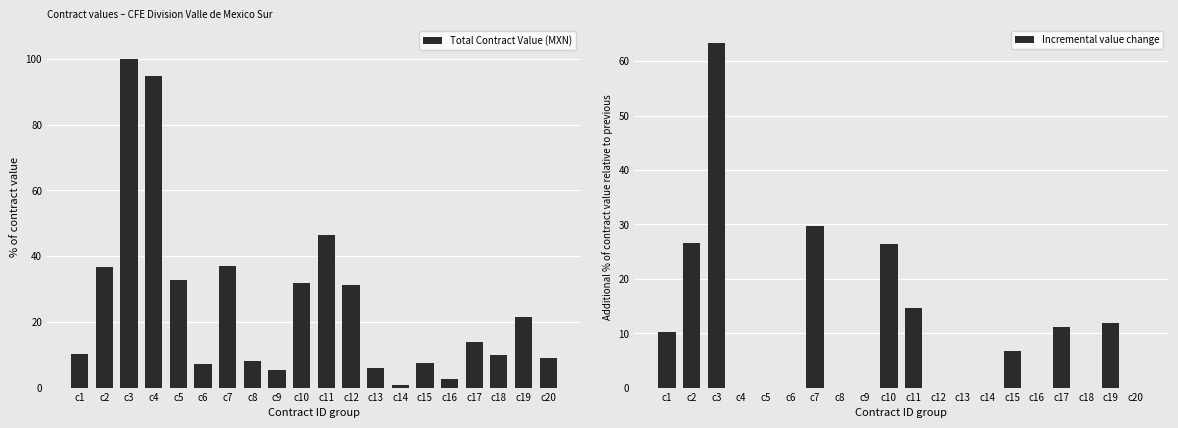

The Incremental value change series shows 0.0 at c16. True or false?

True